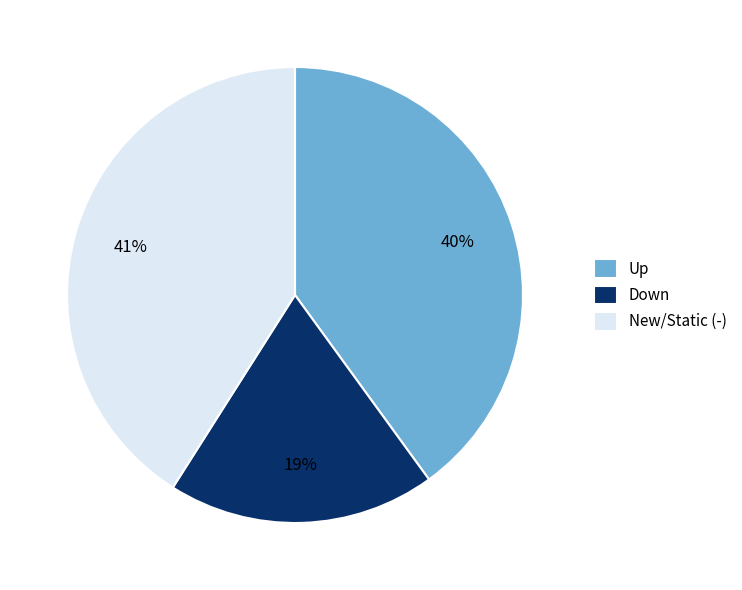

Which category has the biggest portion of the pie?

New/Static (-)